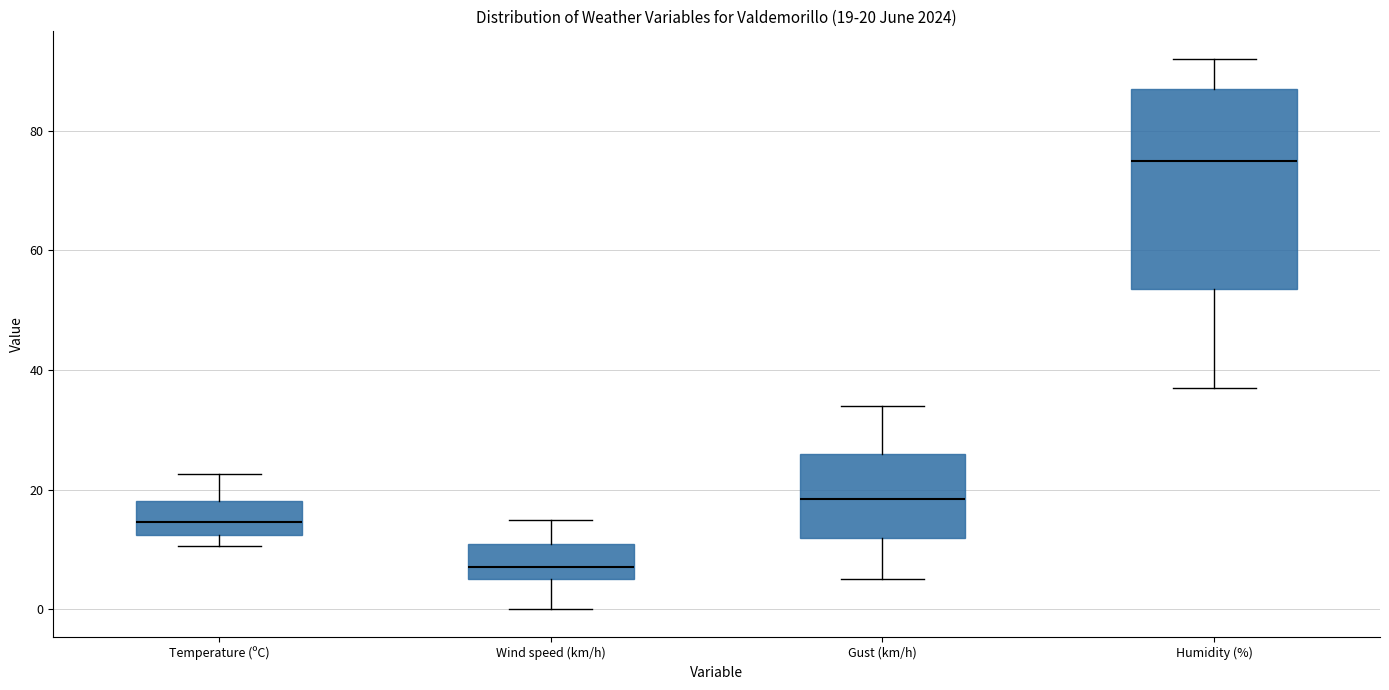

Which box's median line is the lowest?

Wind speed (km/h)